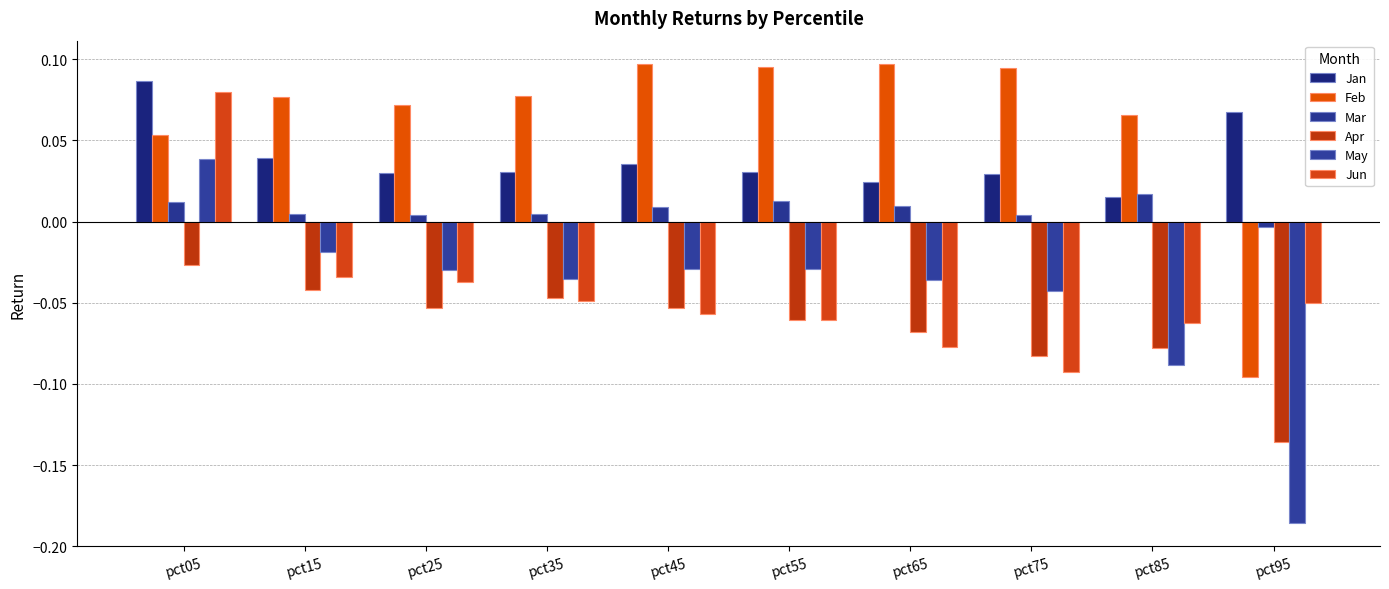

Which category has the highest value in the Apr series?

pct05